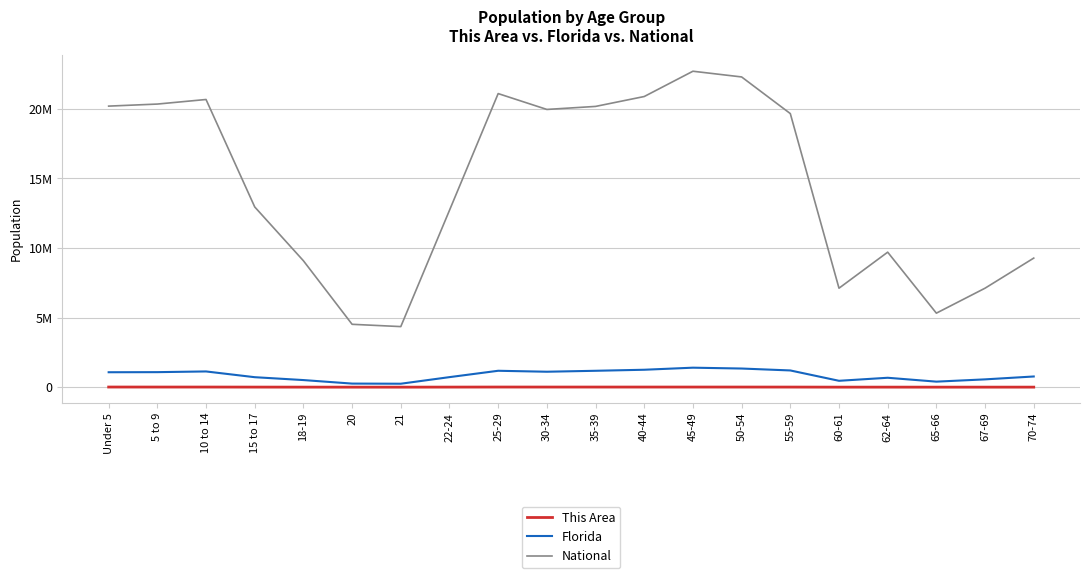

Is this an area chart (filled region under the line)?

No